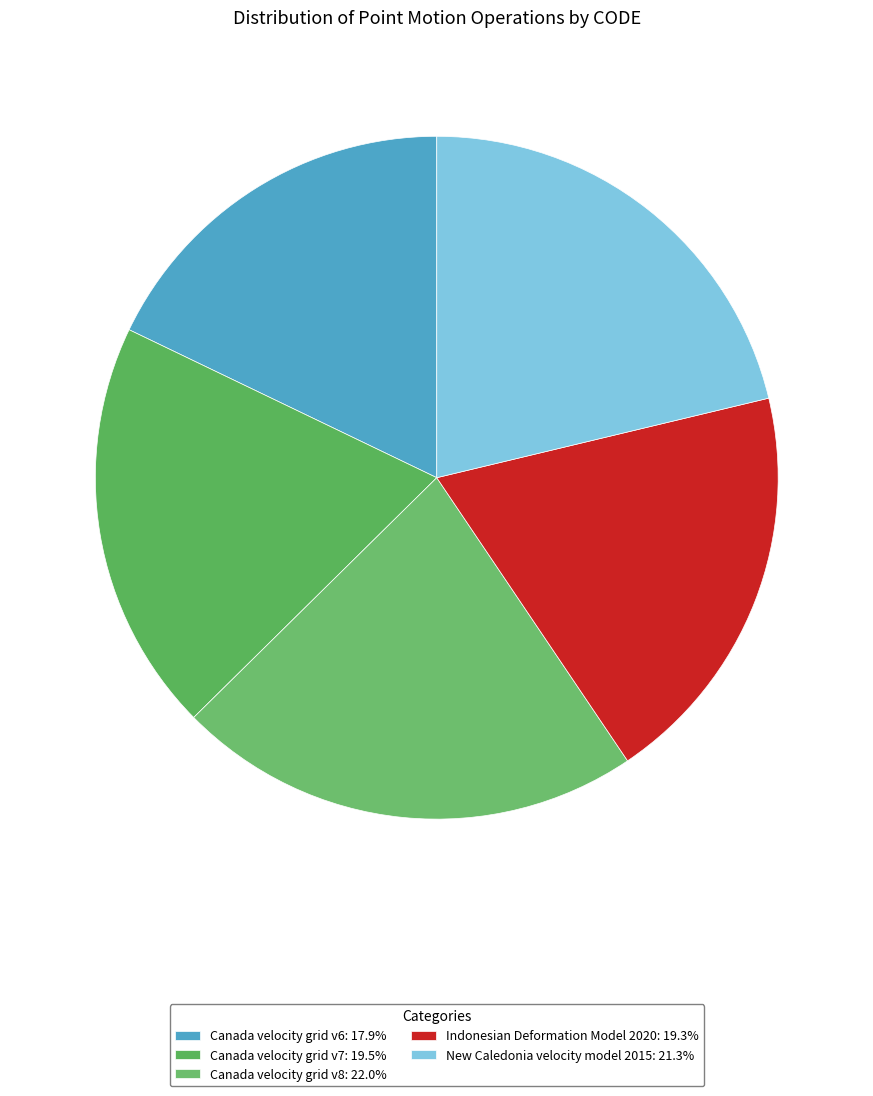

The Canada velocity grid v6 slice represents 18% of the pie. True or false?

True